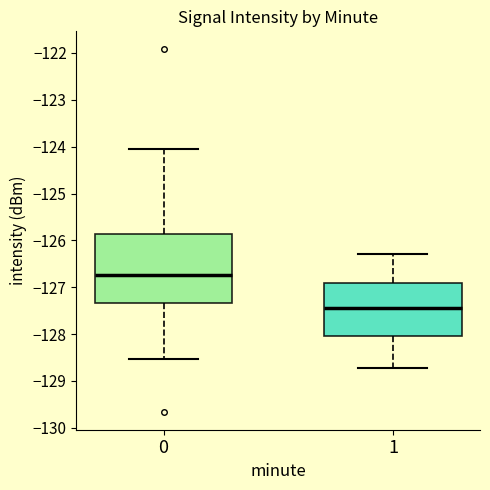

Reading left to right, read every box against the y-axis: the position of its median line, the range the box covers, and the ends of its whiskers. The values are not printed on the chart, so give them approximately, as read against the axis.

0: median -126.7, box -127.3 to -125.9, whiskers -128.5 to -124.1
1: median -127.4, box -128.0 to -126.9, whiskers -128.7 to -126.3